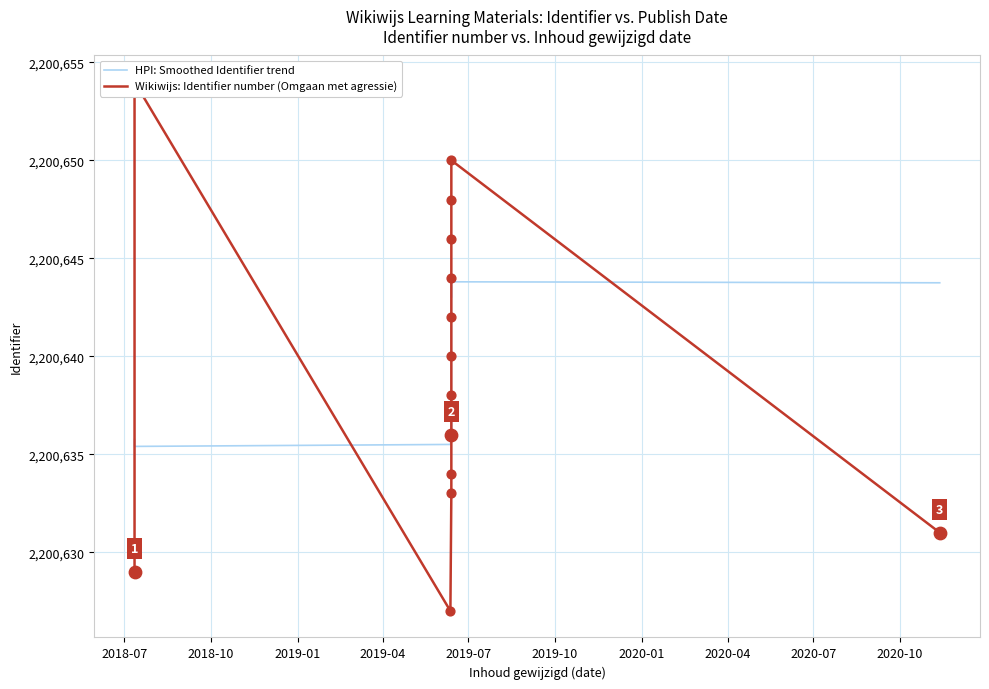

Which series contains the highest Y value?

Wikiwijs: Identifier number (Omgaan met agressie)